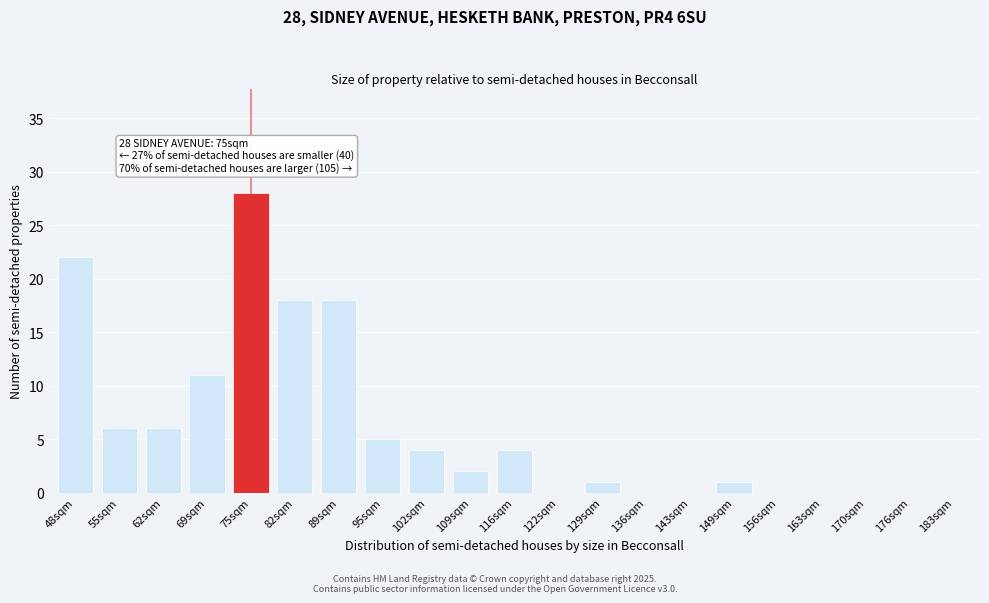

Reading left to right, transcribe all the data shown in this chart.

48sqm=22	55sqm=6	62sqm=6	69sqm=11	75sqm=28	82sqm=18	89sqm=18	95sqm=5	102sqm=4	109sqm=2	116sqm=4	122sqm=0	129sqm=1	136sqm=0	143sqm=0	149sqm=1	156sqm=0	163sqm=0	170sqm=0	176sqm=0	183sqm=0